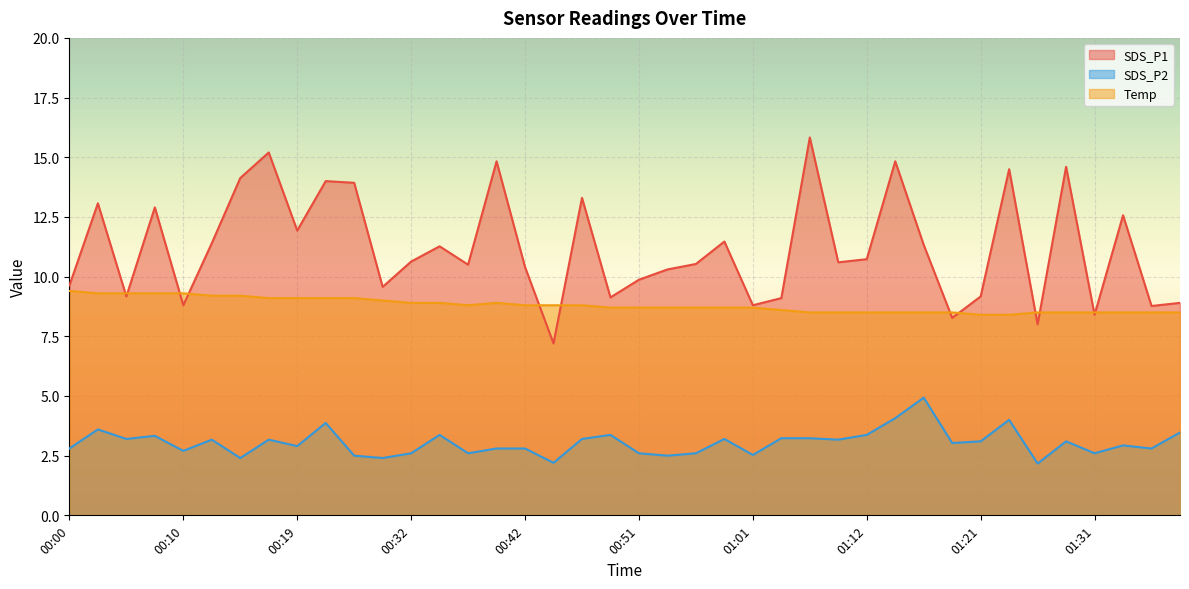

Which series has the largest range (max minus min)?

SDS_P1